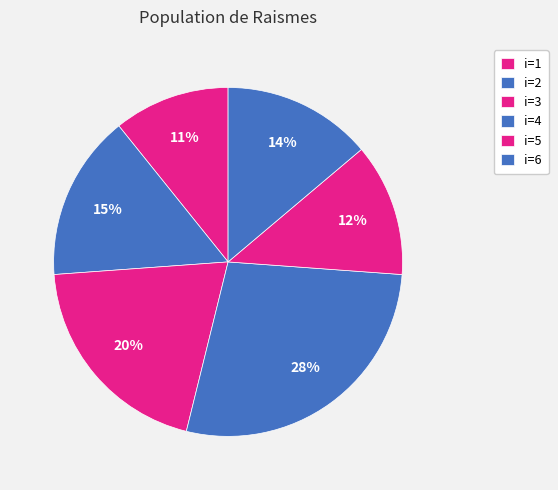

What is the ratio of the value at i=1 to the value at i=3?

0.5